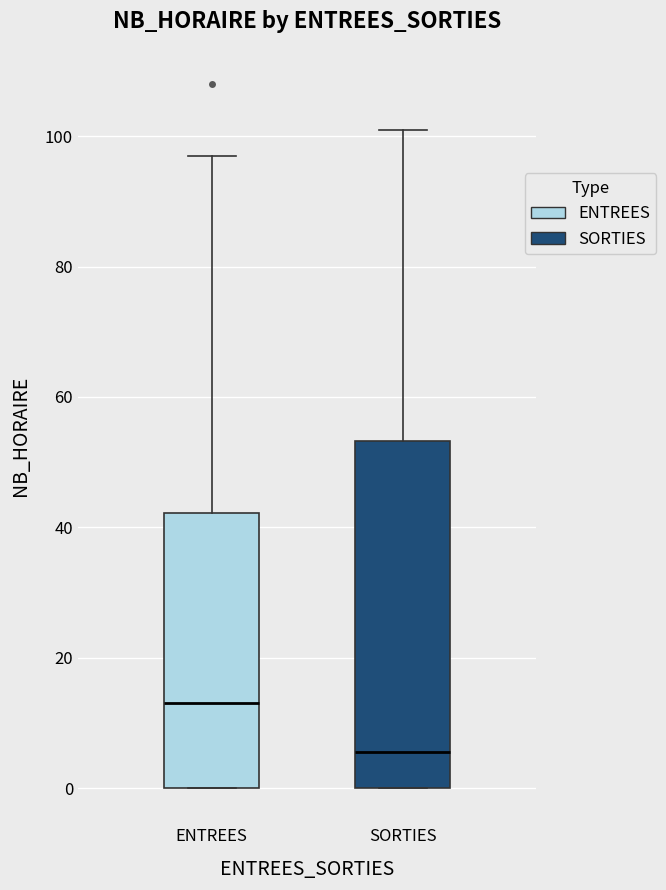

Where is the lower edge of the box for SORTIES on the y-axis? The values are not printed on the chart, so give them approximately, as read against the axis.

0